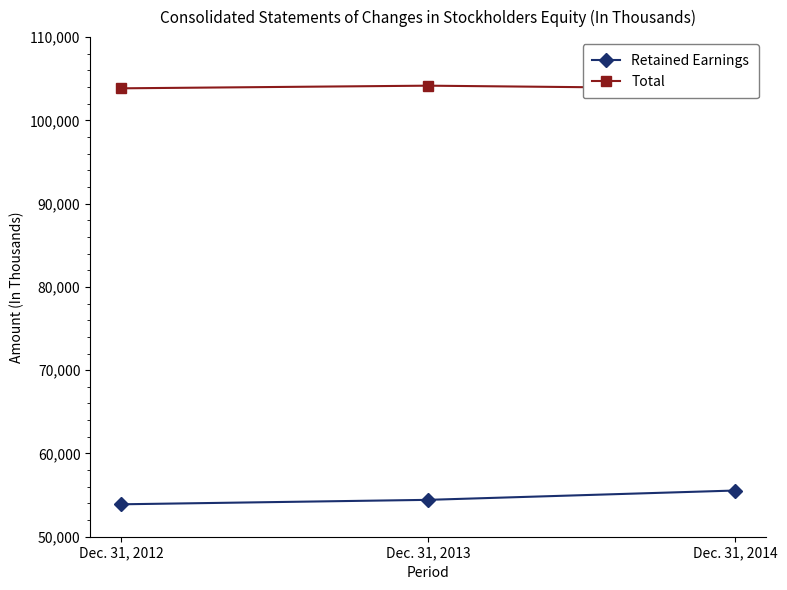

True or false: Total has a value of 103849 at Dec. 31, 2012.

True